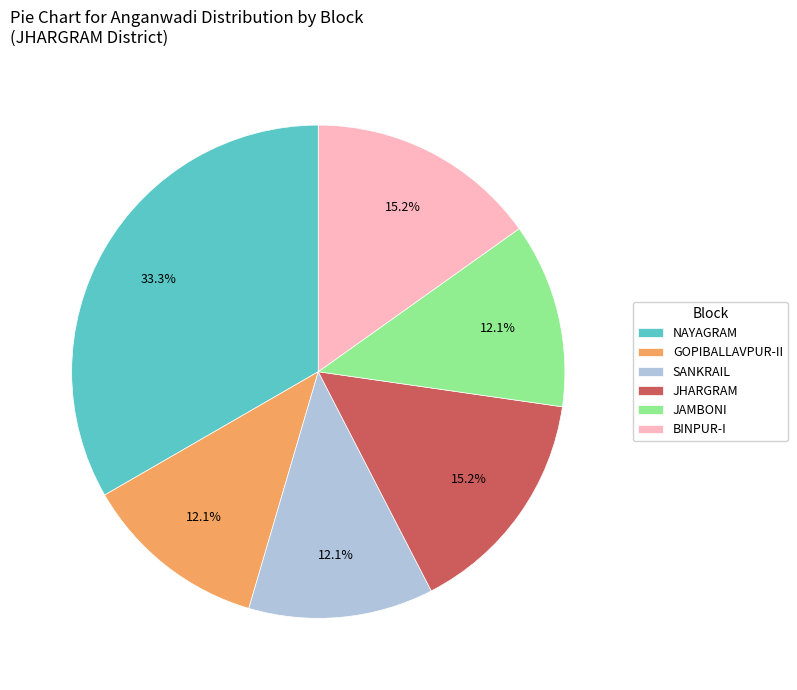

Does BINPUR-I represent more than half of the total?

No